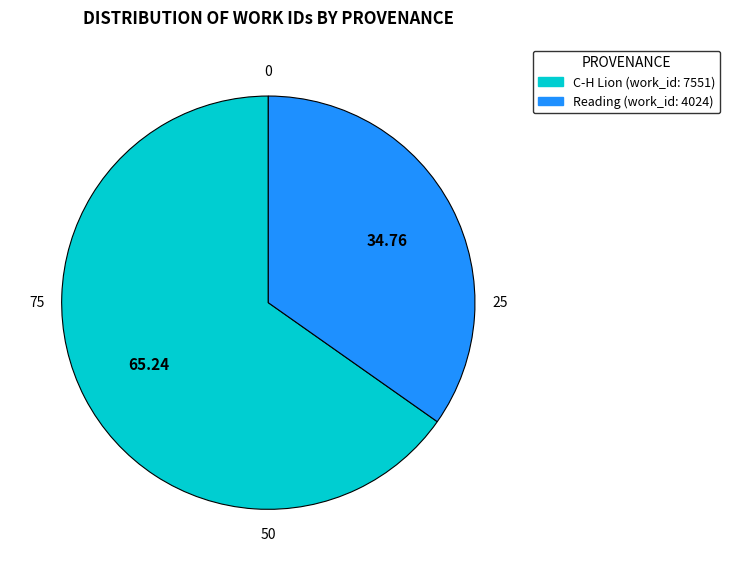

Rank the categories by value from lowest to highest.

Reading (work_id: 4024), C-H Lion (work_id: 7551)